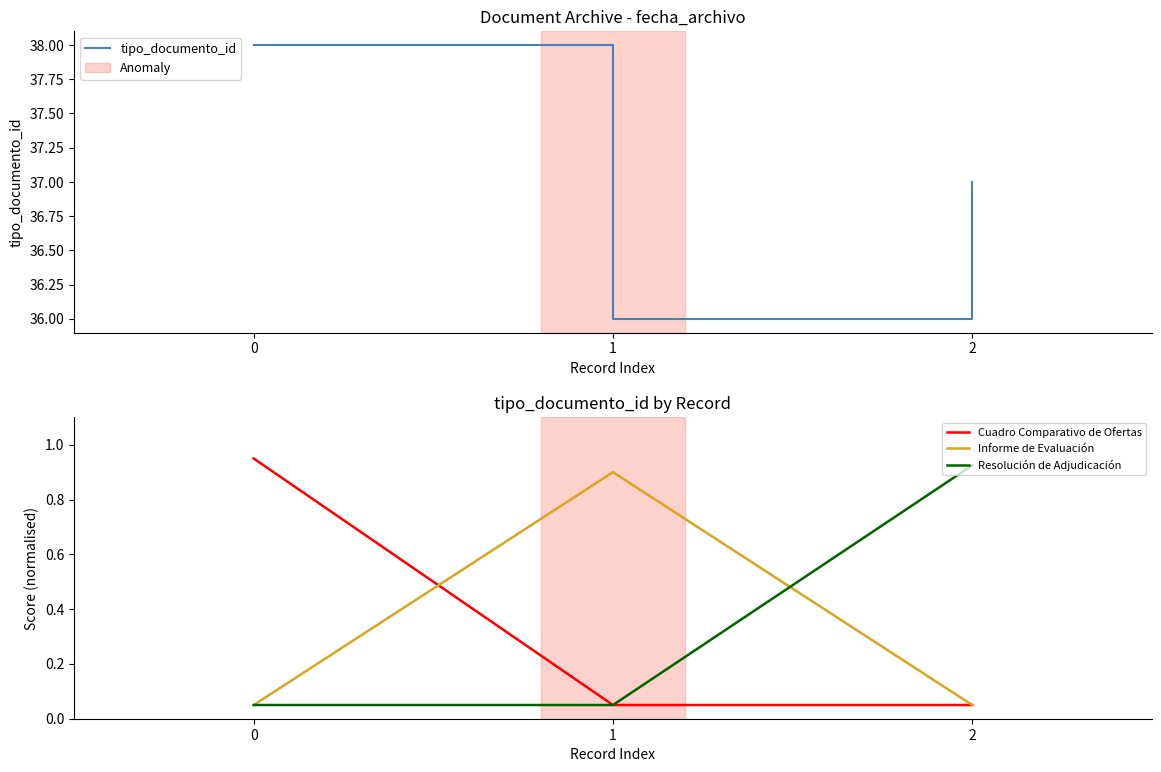

What is the minimum value shown in the chart?

0.1